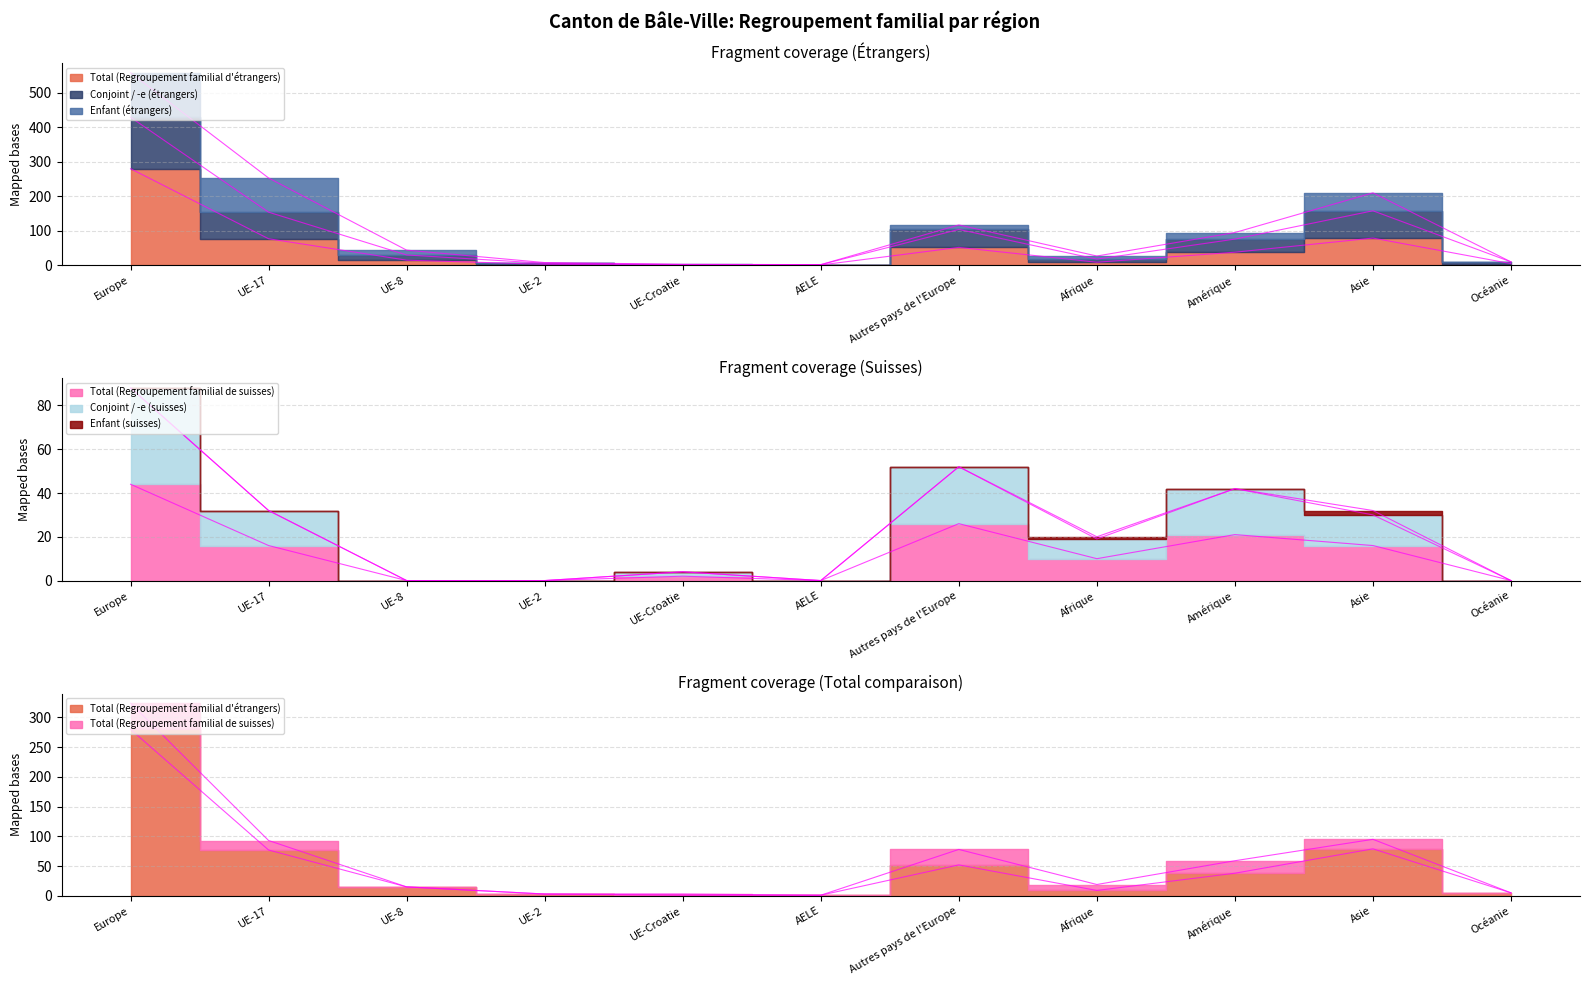

What is the difference between the maximum and minimum values in the Total (Regroupement familial d'étrangers) series?

279